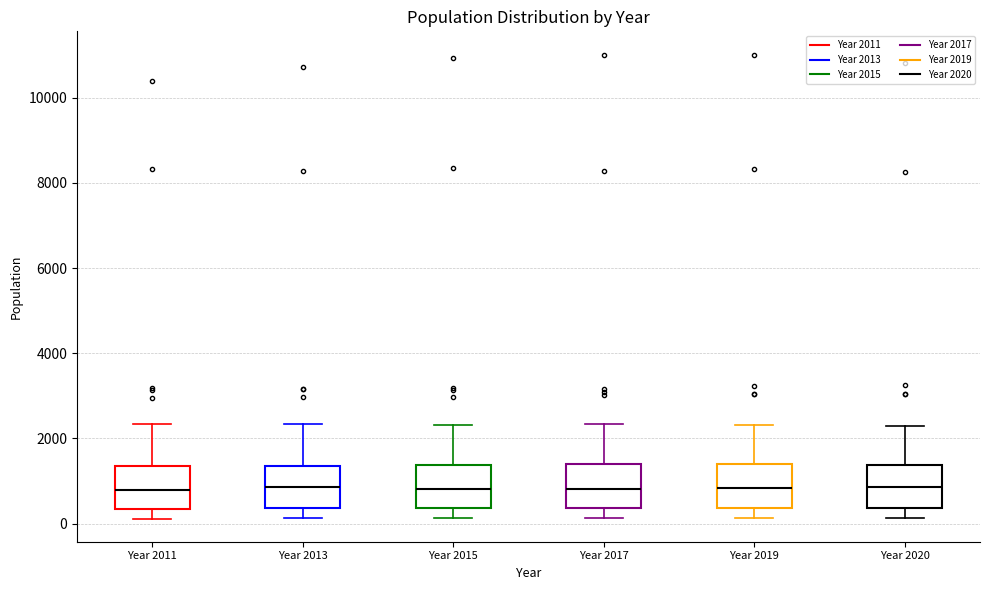

Where does the lower whisker of the box for Year 2015 end on the y-axis? The values are not printed on the chart, so give them approximately, as read against the axis.

200